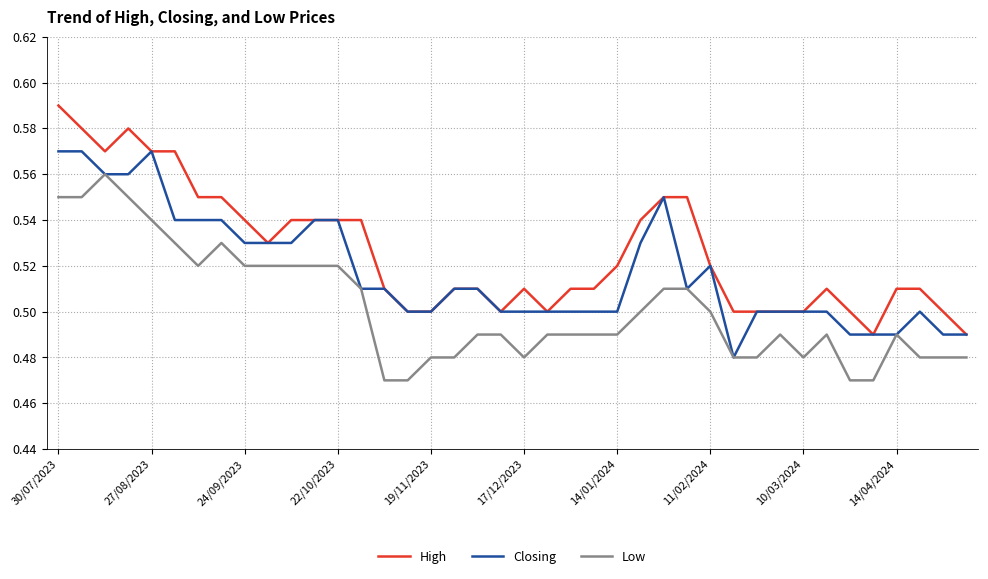

Which series has the largest total across all categories?

High